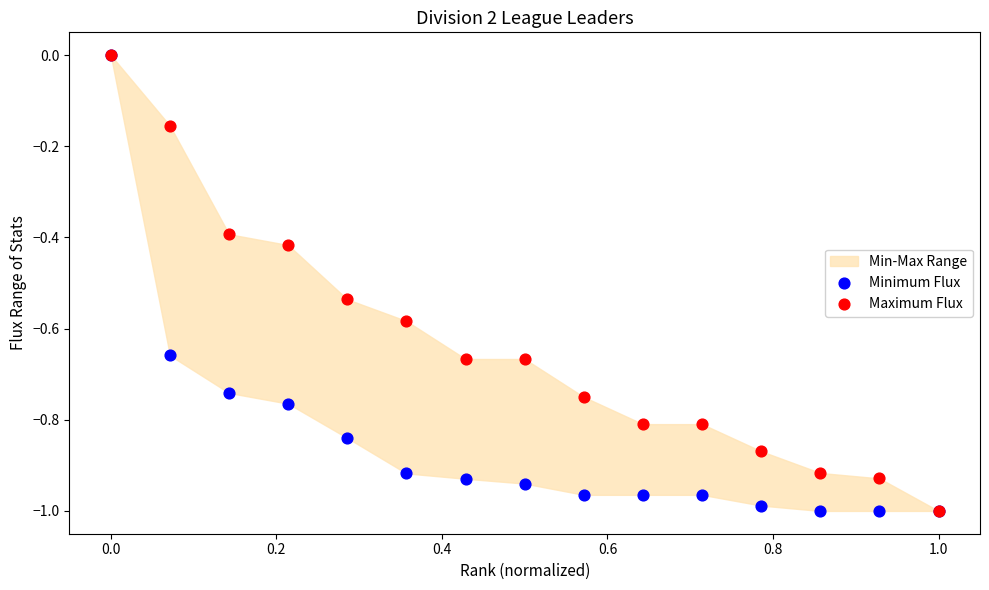

Which series has the largest Y range (max minus min)?

Minimum Flux